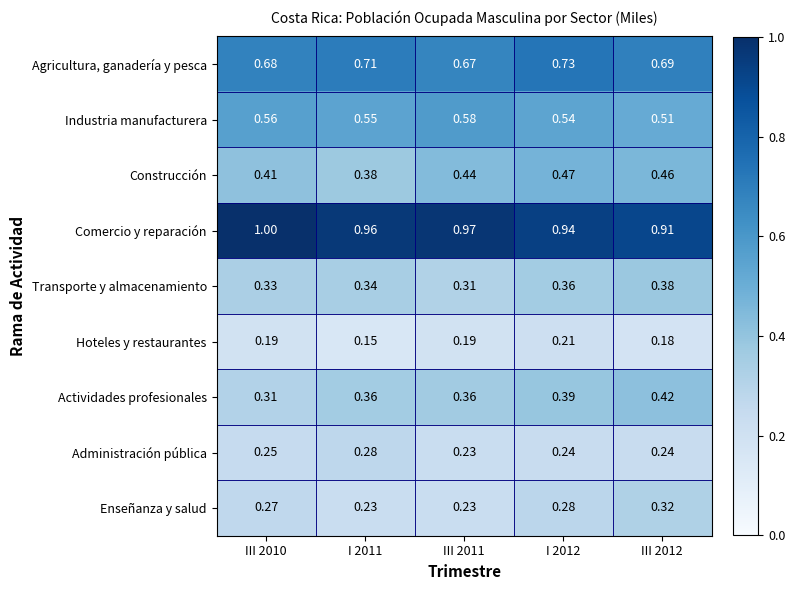

Is the value of Industria manufacturera at III 2011 greater than the value of Agricultura, ganadería y pesca at III 2011?

No